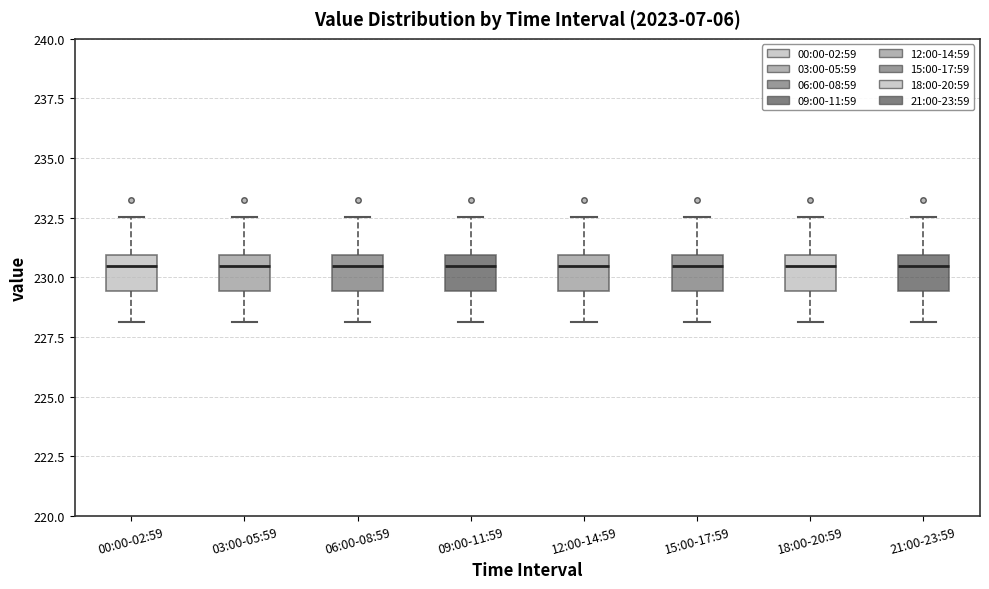

Where is the upper edge of the box for 18:00-20:59 on the y-axis? The values are not printed on the chart, so give them approximately, as read against the axis.

231.0